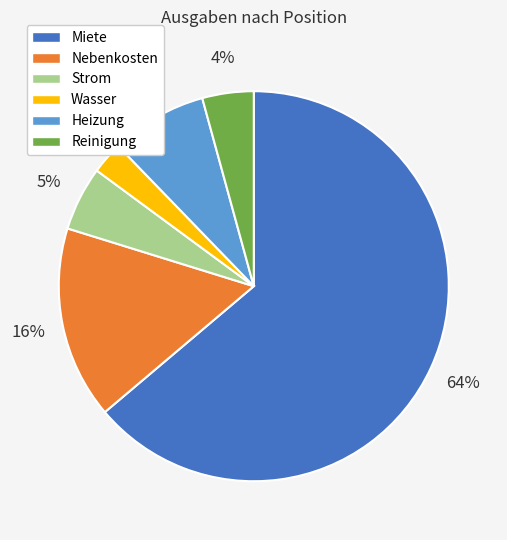

Combined, do Nebenkosten and Miete account for over 50%?

Yes